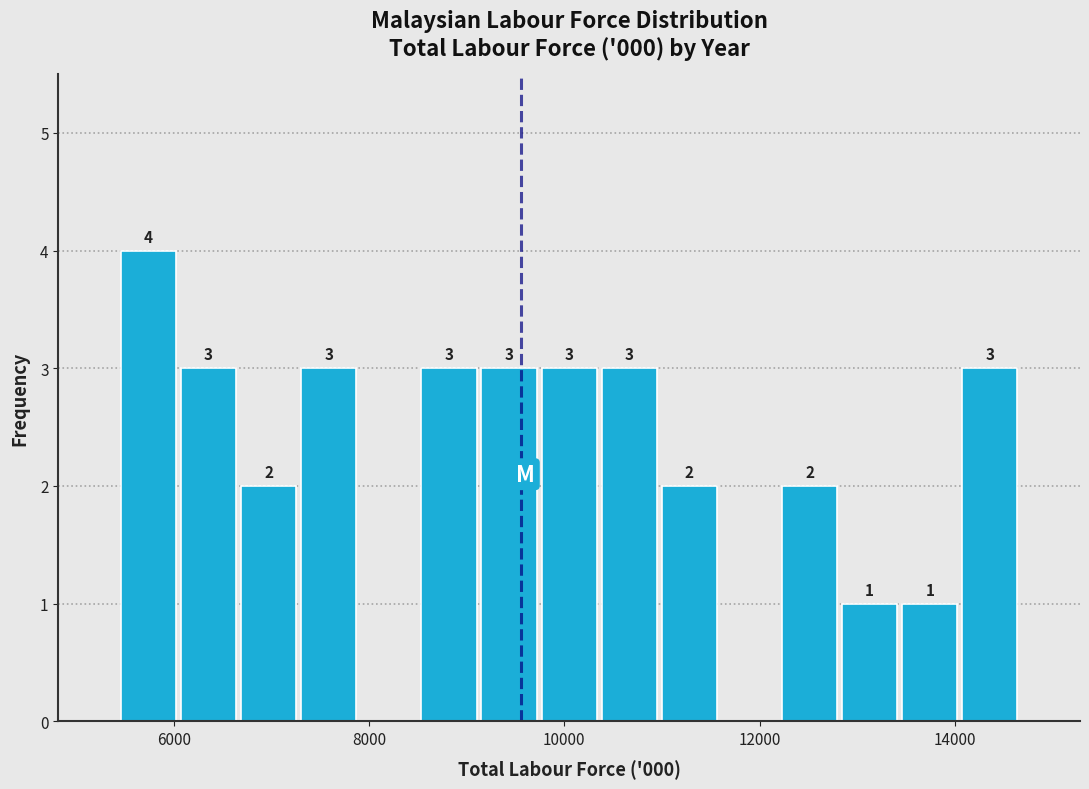

Around what value on the x-axis is the tallest bar? Give the approximate position of its centre, as read against the axis.

5800